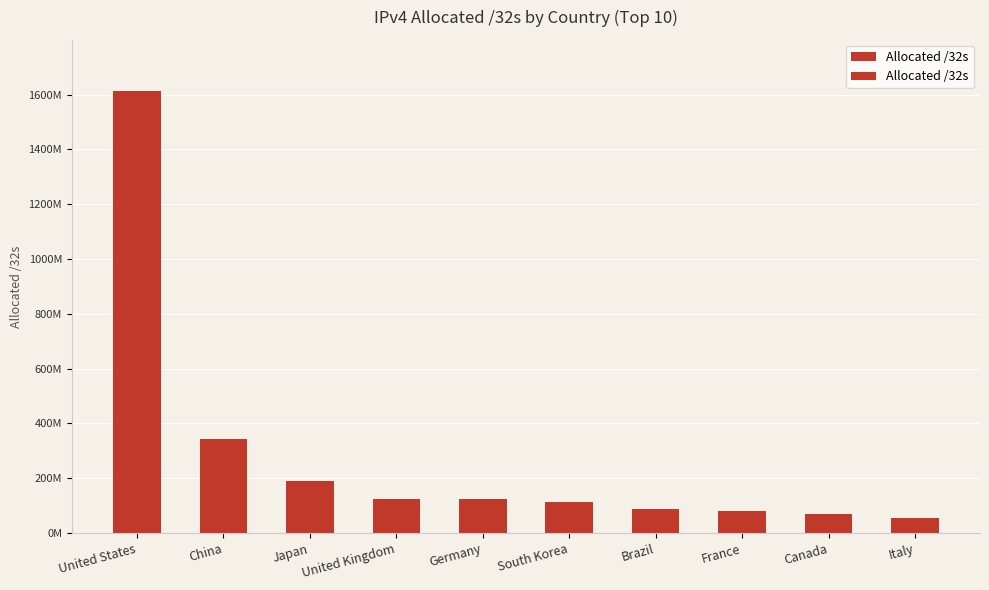

Where does the data first go above 123969344?

United States